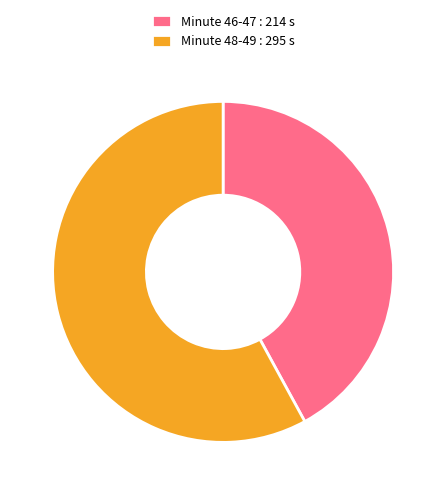

Does any single category account for the majority?

Yes